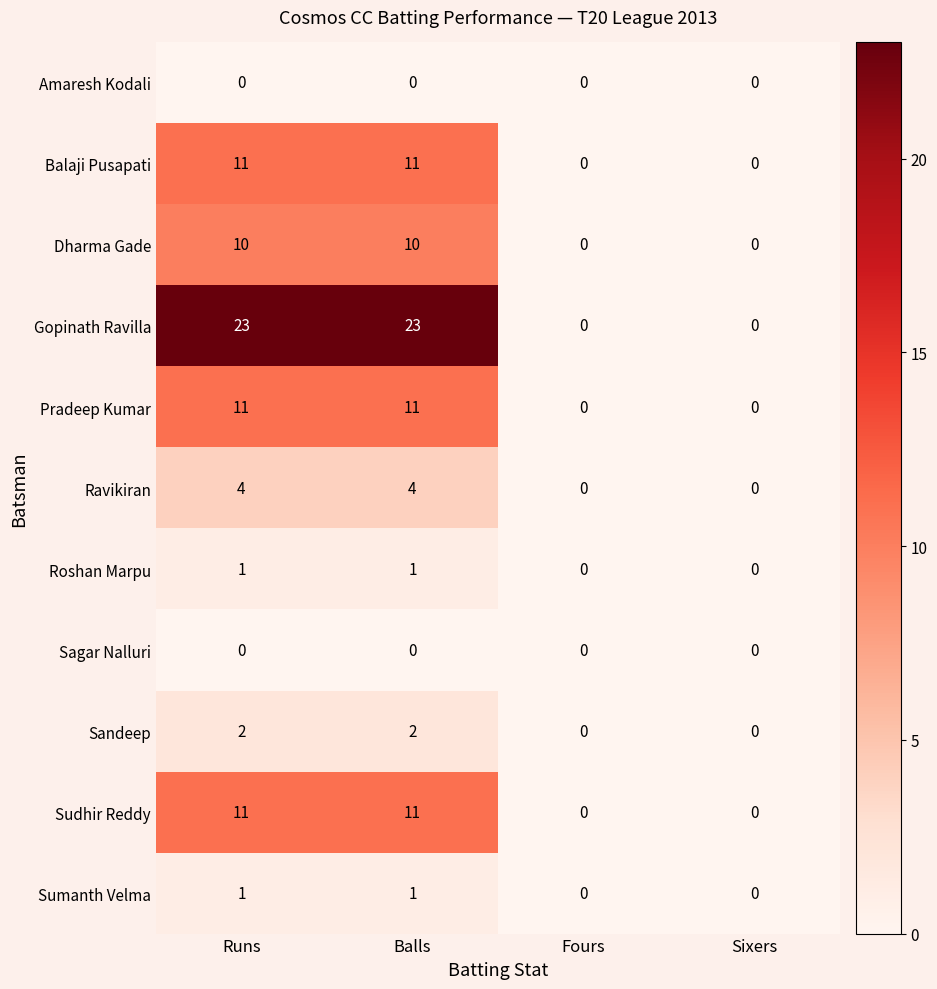

What is the difference between the Sudhir Reddy values at Balls and Fours?

11